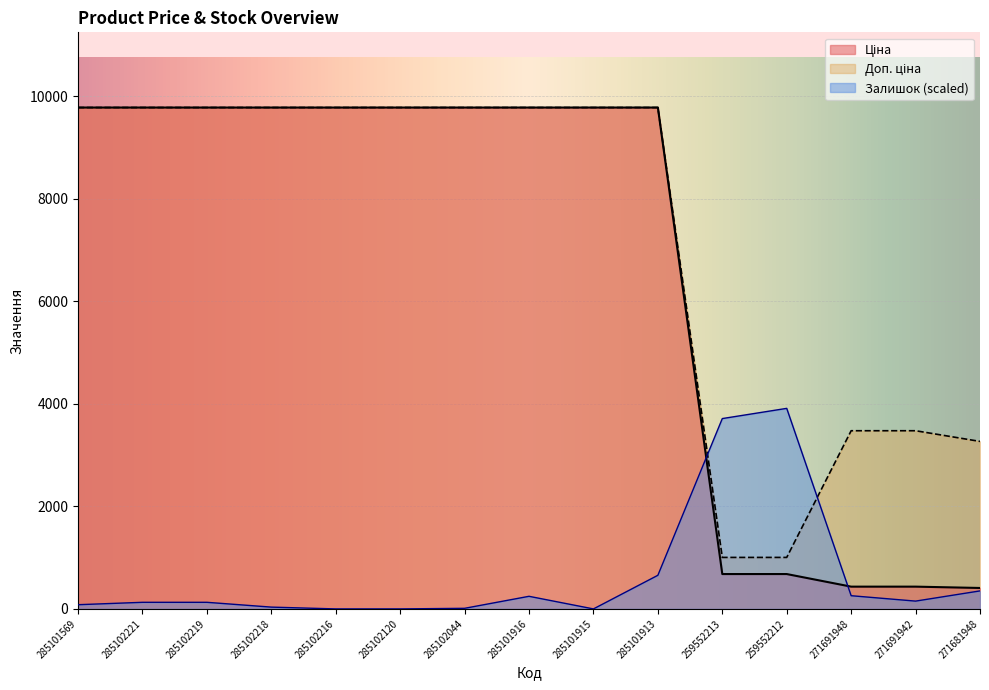

How many data points in Ціна are less than 9775?

5